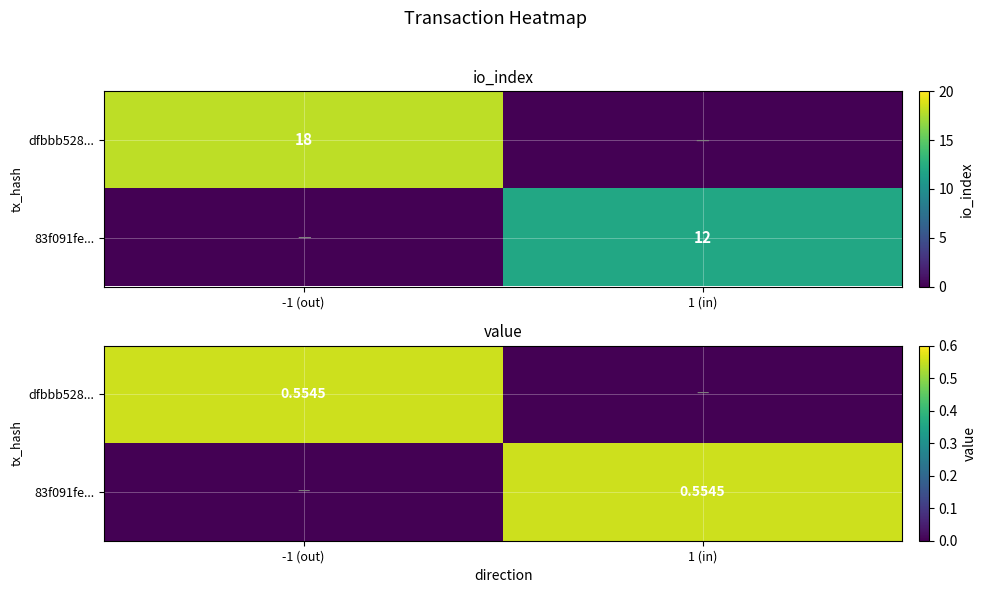

Rank the categories by 83f091fe... value from lowest to highest.

-1 (out), 1 (in)